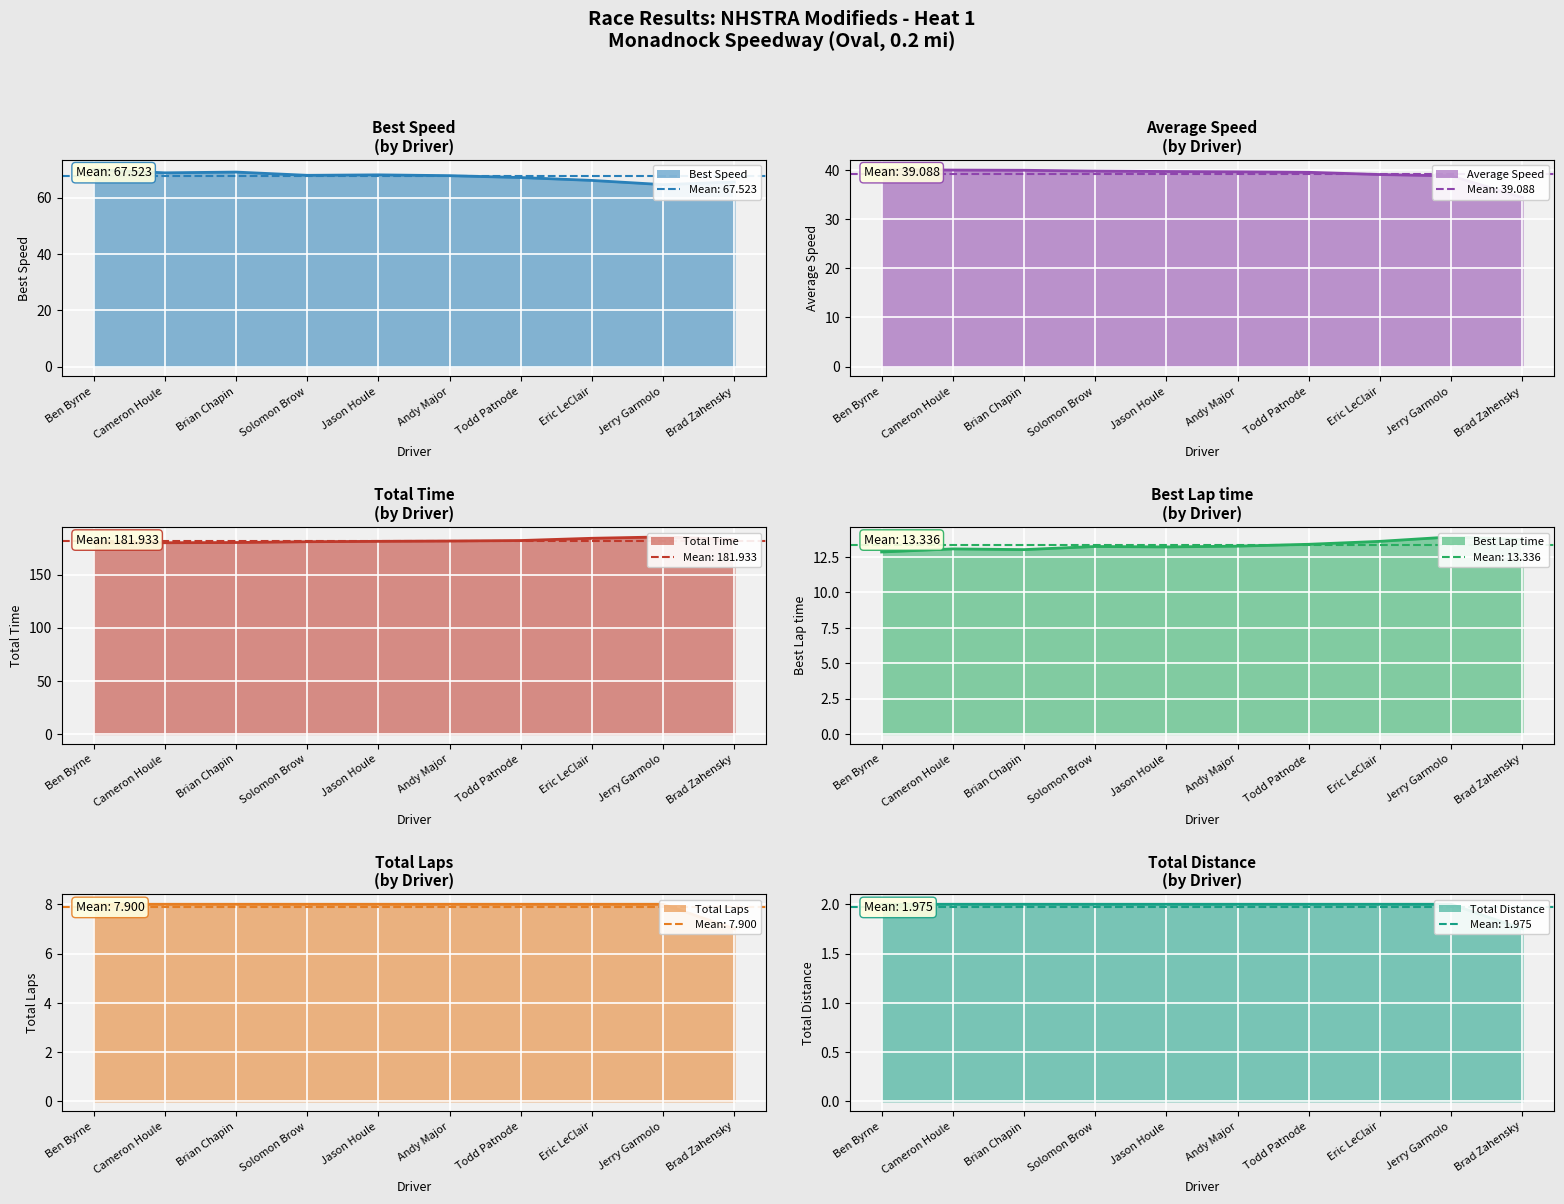

Where is Total Time nearest to the value 182?

Todd Patnode